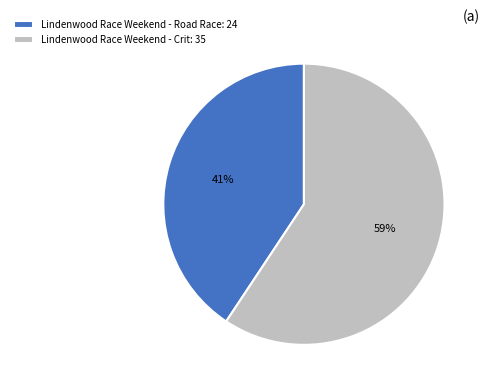

Combined, do Lindenwood Race Weekend - Crit: 35 and Lindenwood Race Weekend - Road Race: 24 account for over 50%?

Yes